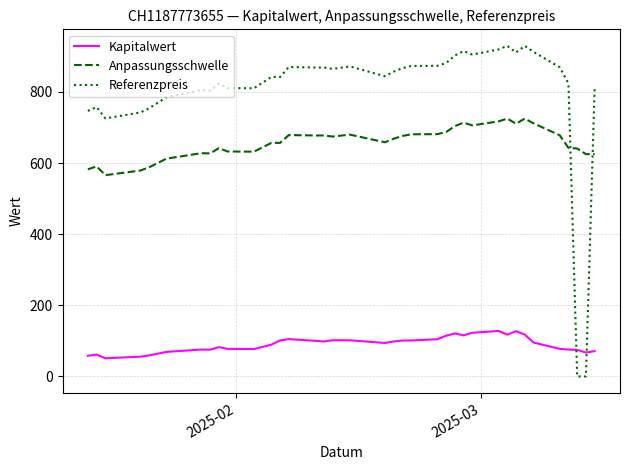

What is the maximum value for Anpassungsschwelle?

725.2